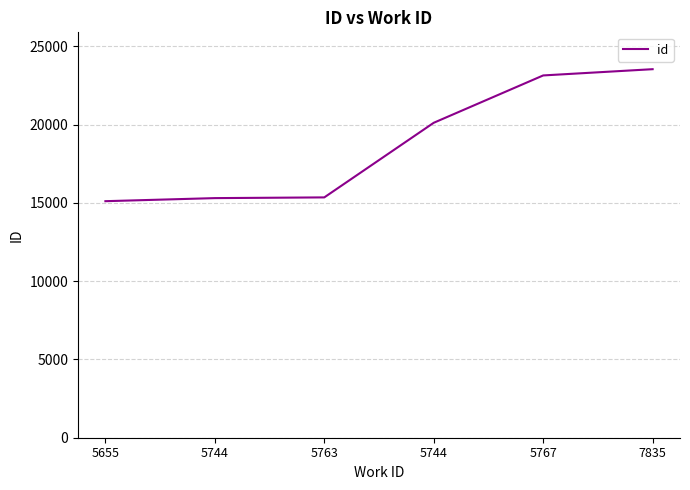

Approximately how many times larger is the value at 5744 compared to 7835?

0.7